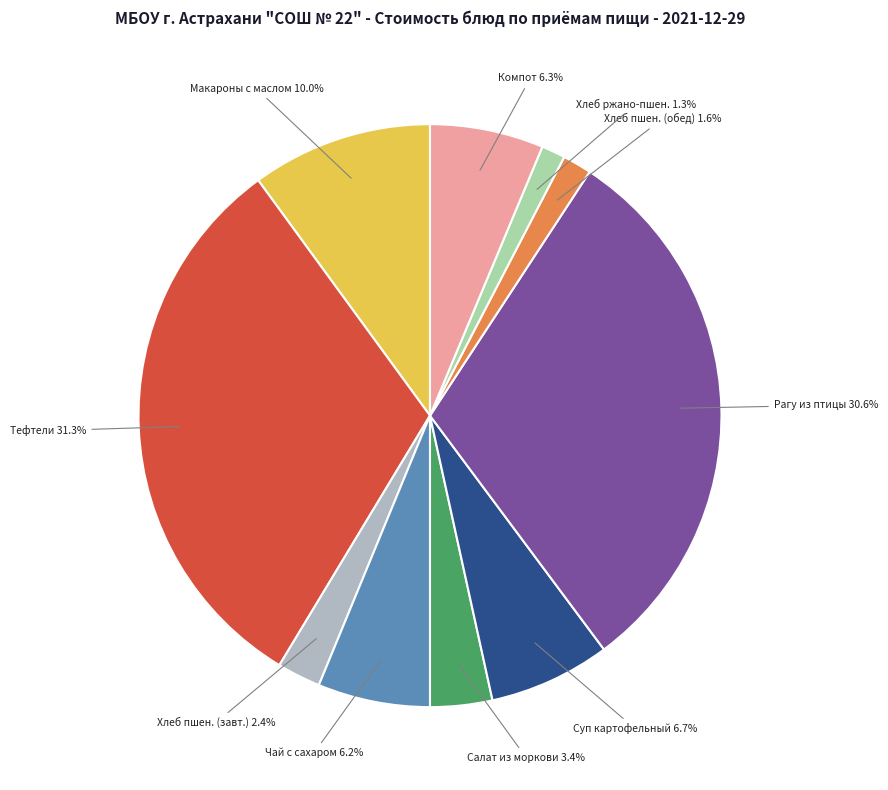

How much of the chart is everything except Хлеб ржано-пшен.?

98.7%